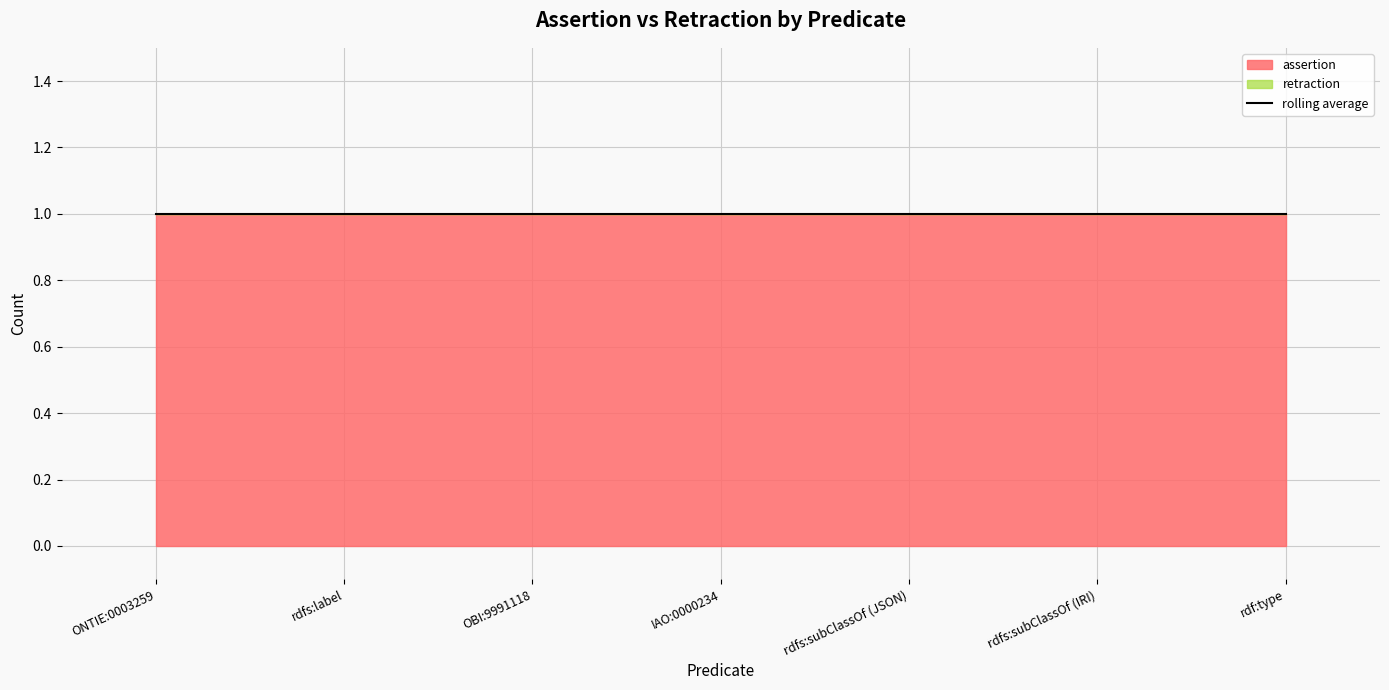

Does the chart display data point markers on the line(s)?

No